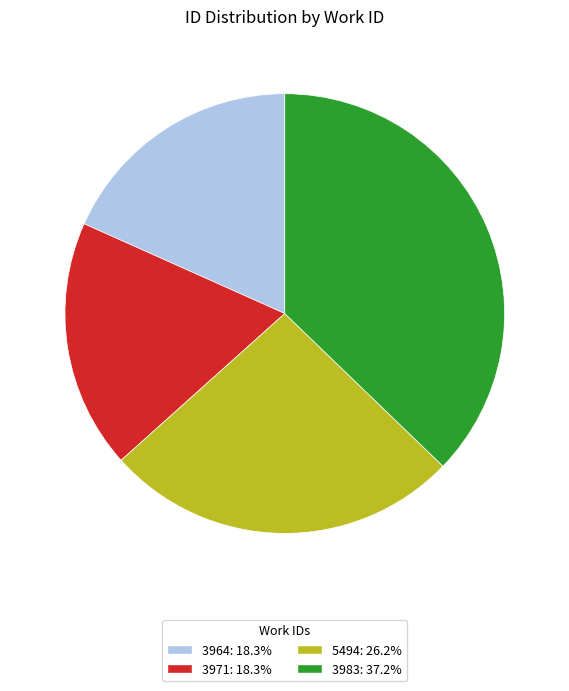

How many segments does this pie chart have?

4